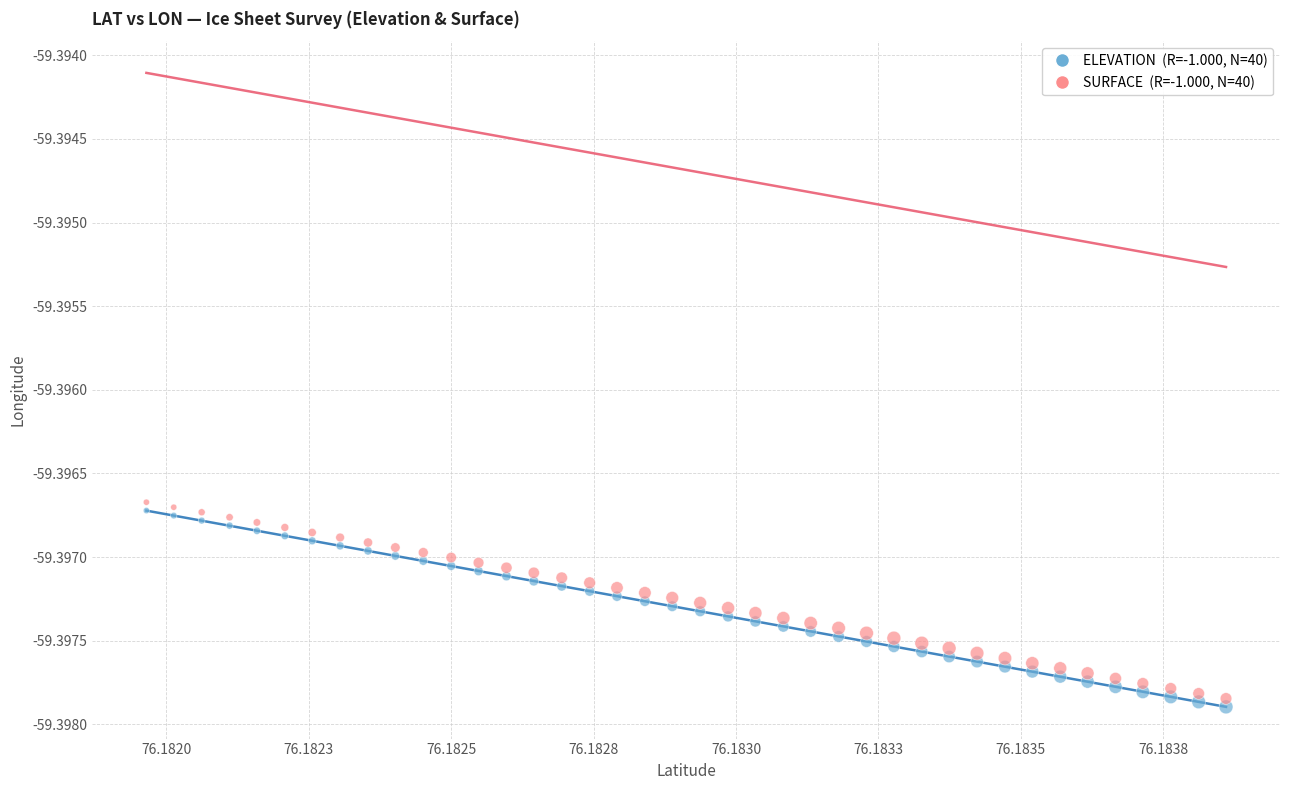

How many data points are displayed?

80